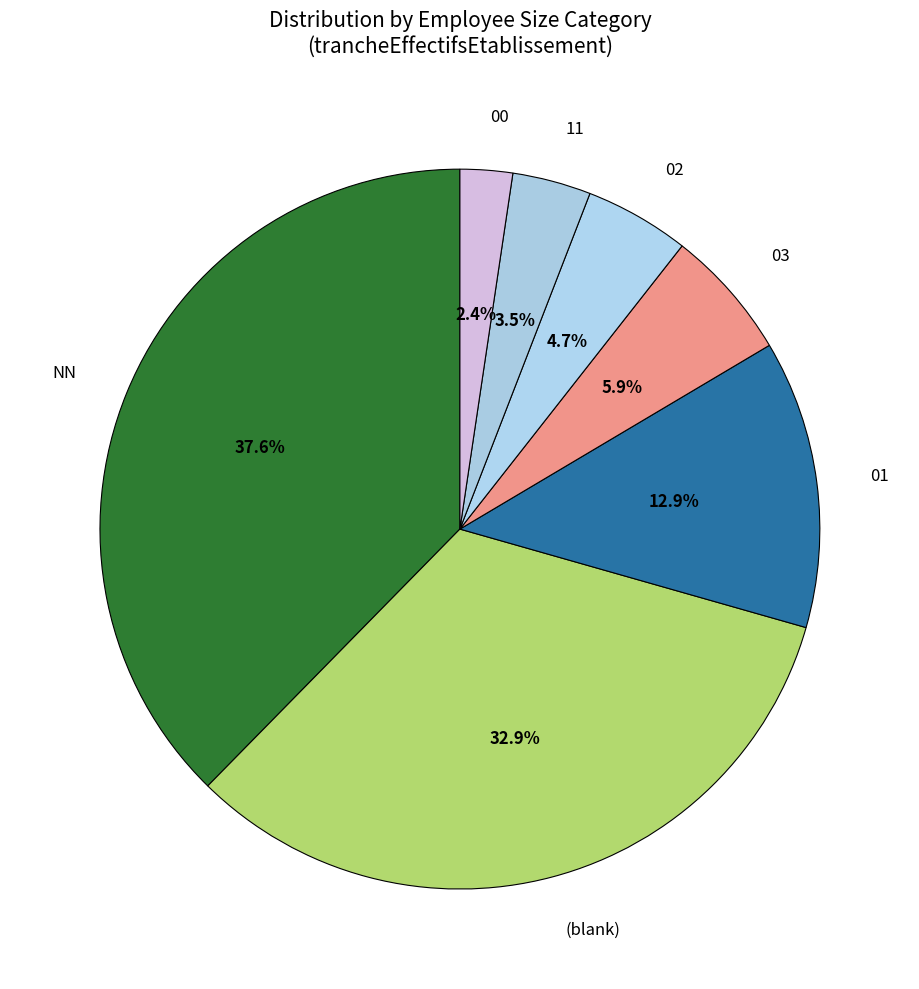

Which slice is the smallest?

00